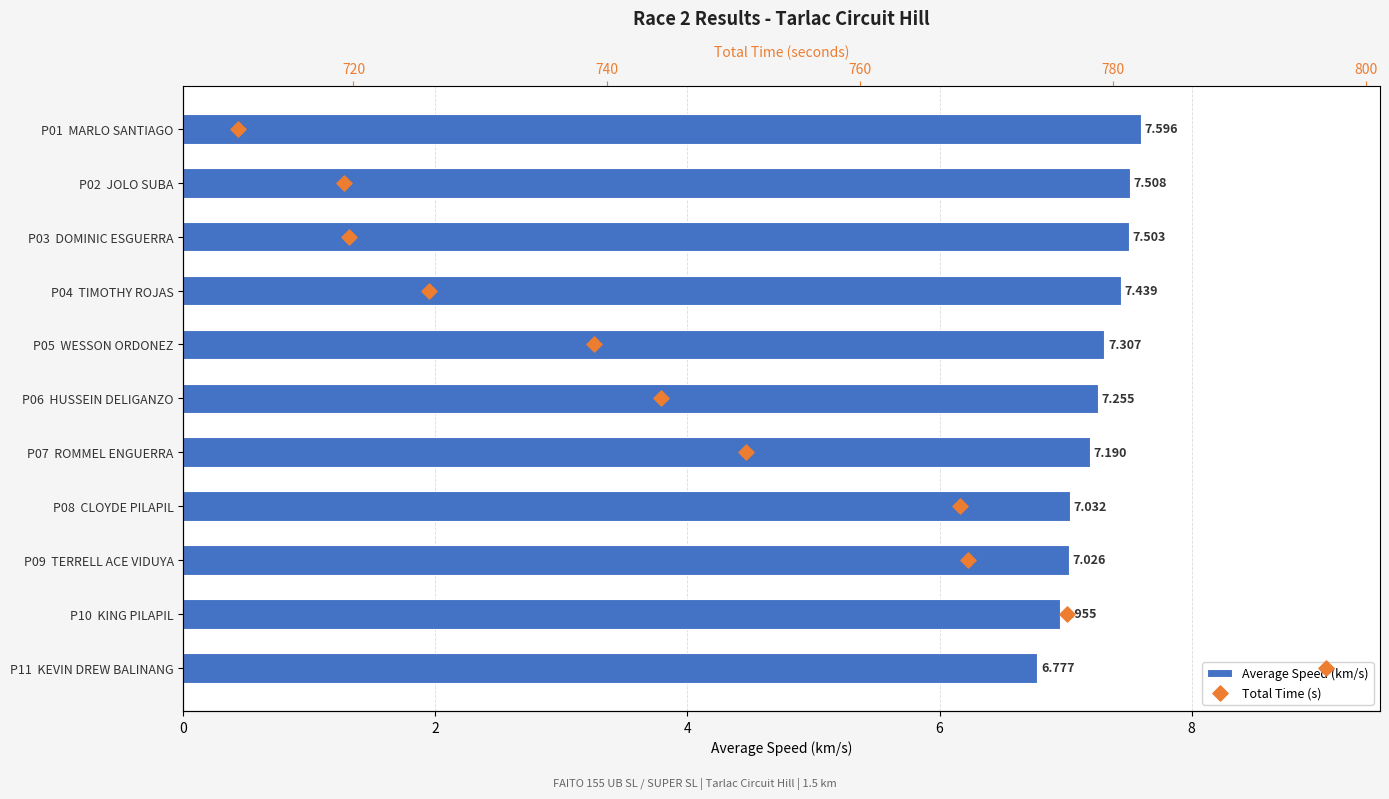

Which series has the largest total across all categories?

Average Speed (km/s)